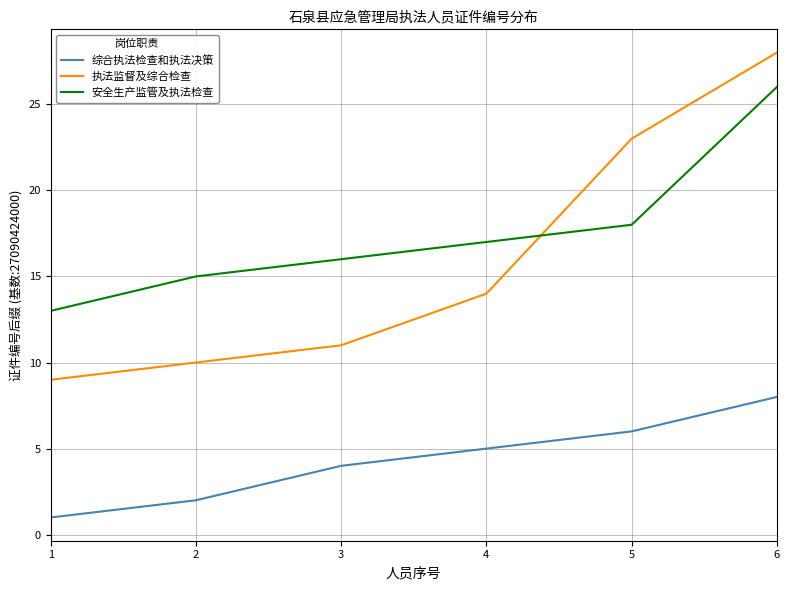

Which series changed the most between 3 and 5?

执法监督及综合检查